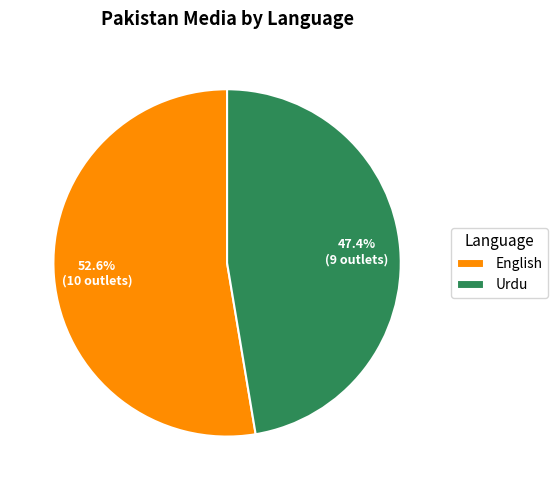

Combined, do Urdu and English account for over 50%?

Yes